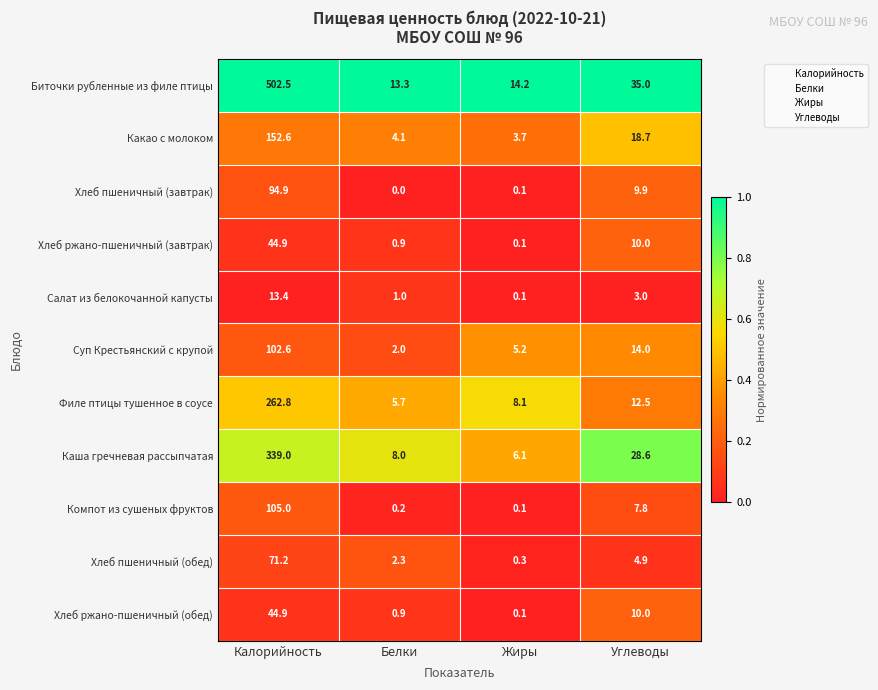

Which series has the widest spread of values?

Биточки рубленные из филе птицы